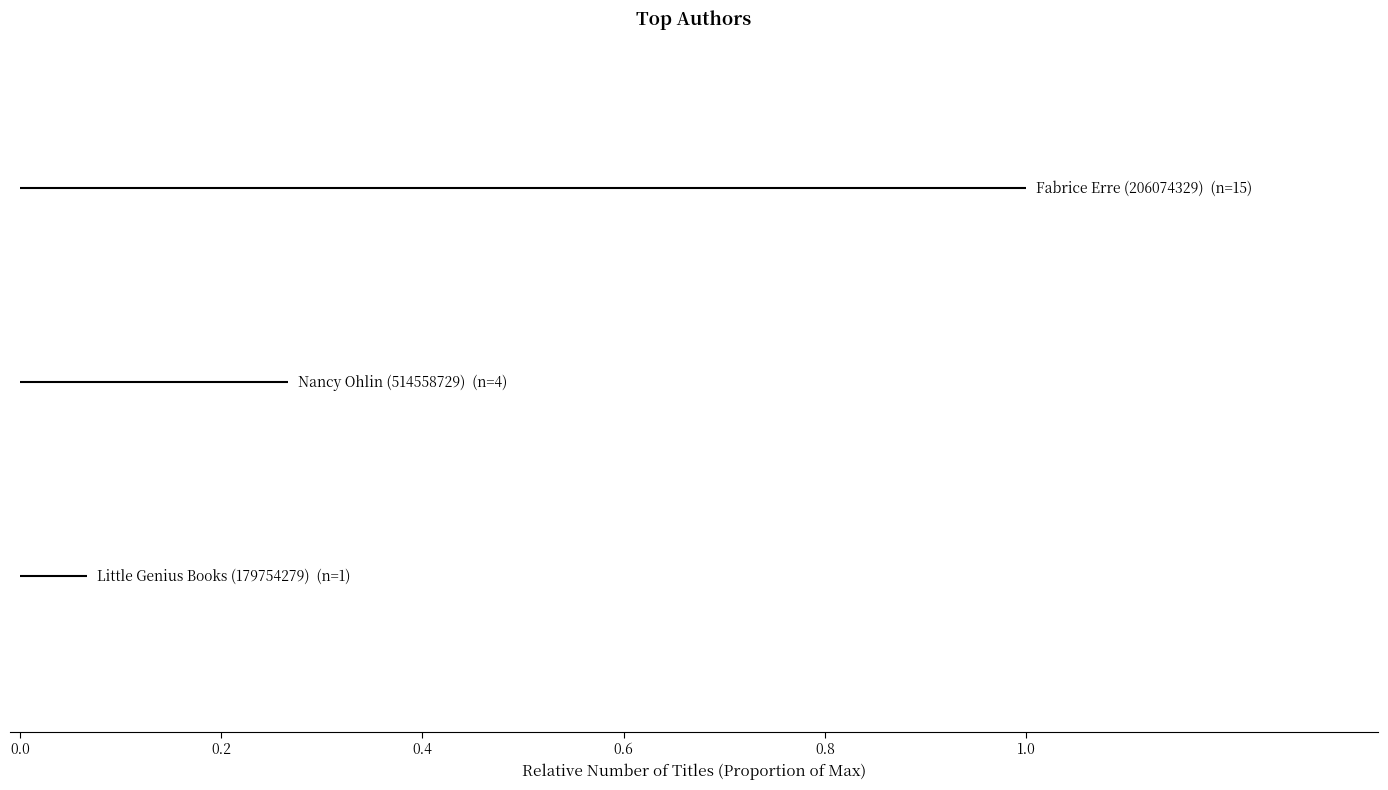

Rank the series by their average value, from lowest to highest.

Little Genius Books (179754279), Nancy Ohlin (514558729), Fabrice Erre (206074329)